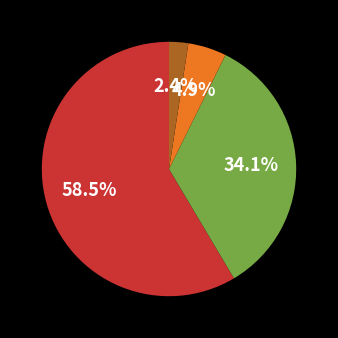

Is there a majority slice in this chart?

Yes